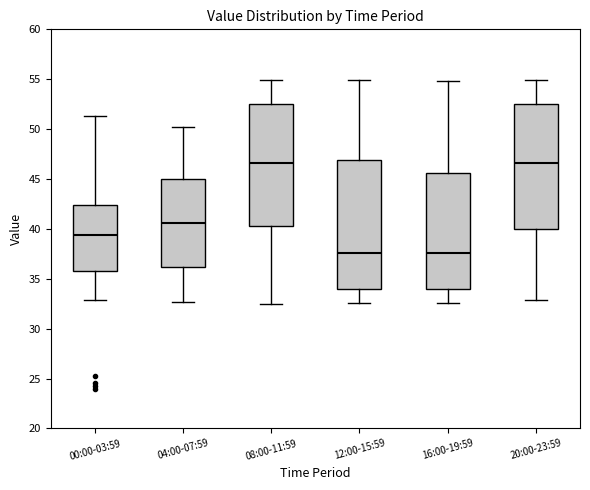

Where is the upper edge of the box for 00:00-03:59 on the y-axis? The values are not printed on the chart, so give them approximately, as read against the axis.

42.5